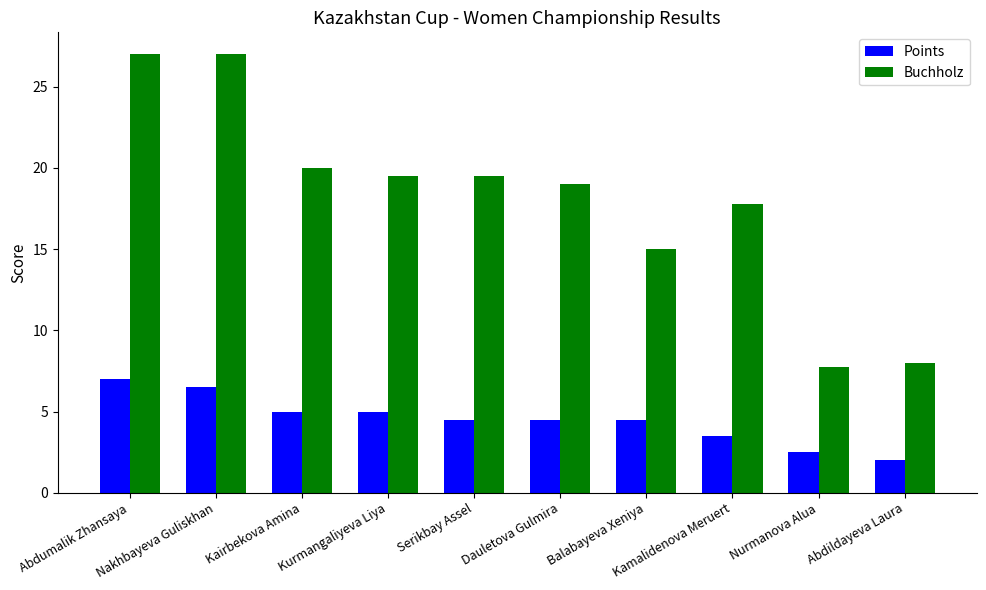

Rank the series by their average value, from highest to lowest.

Buchholz, Points